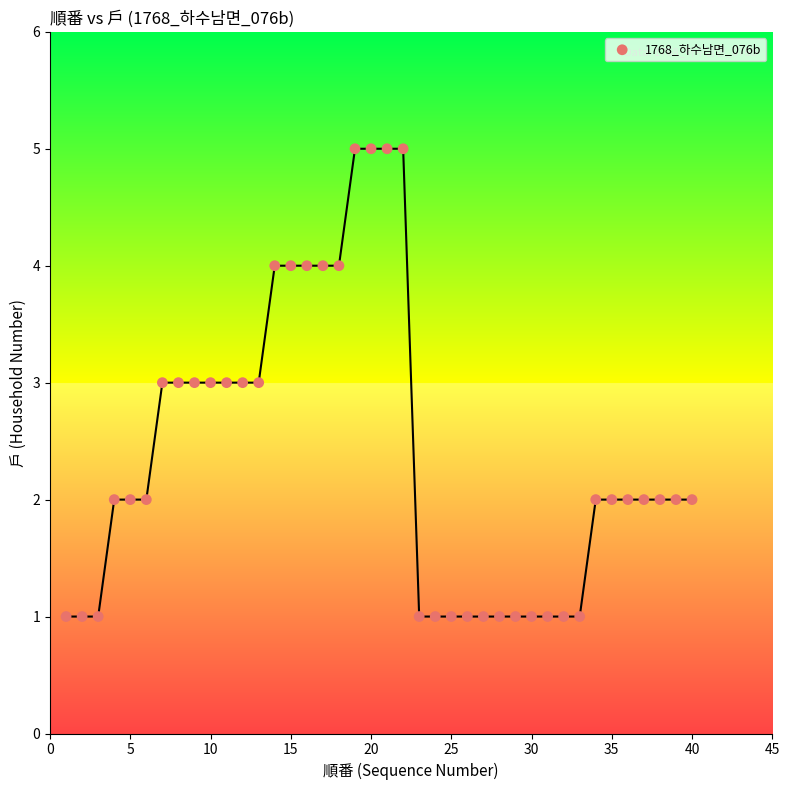

What is the range of Y values (max minus min)?

4